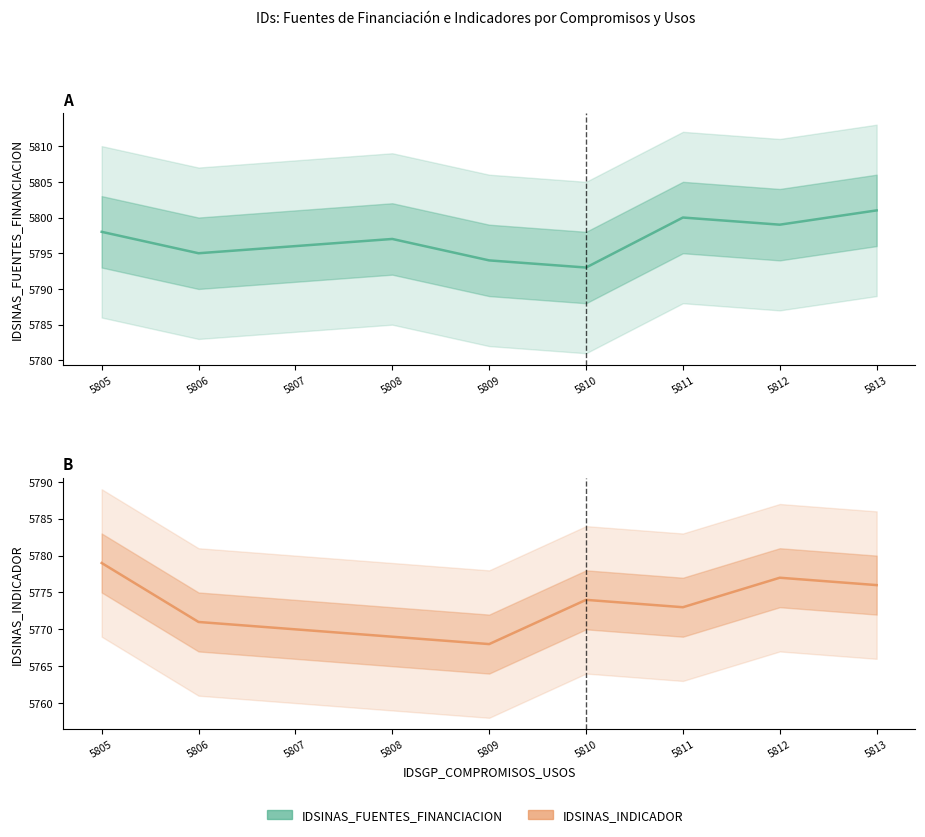

At which category is the sum across all series the highest?

5805